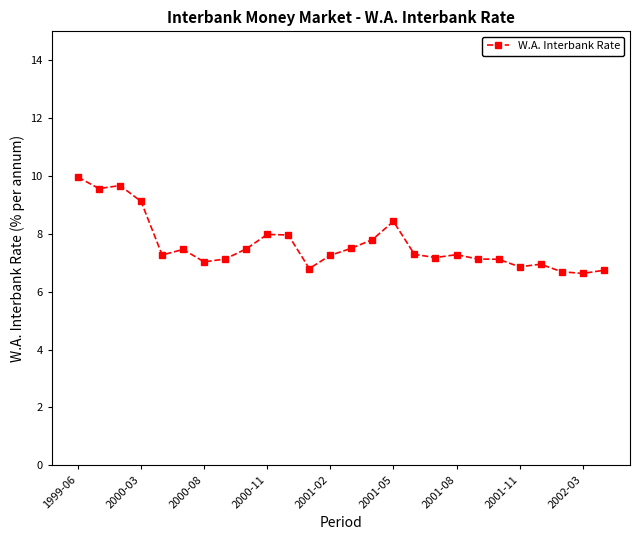

What is the average value?

7.6